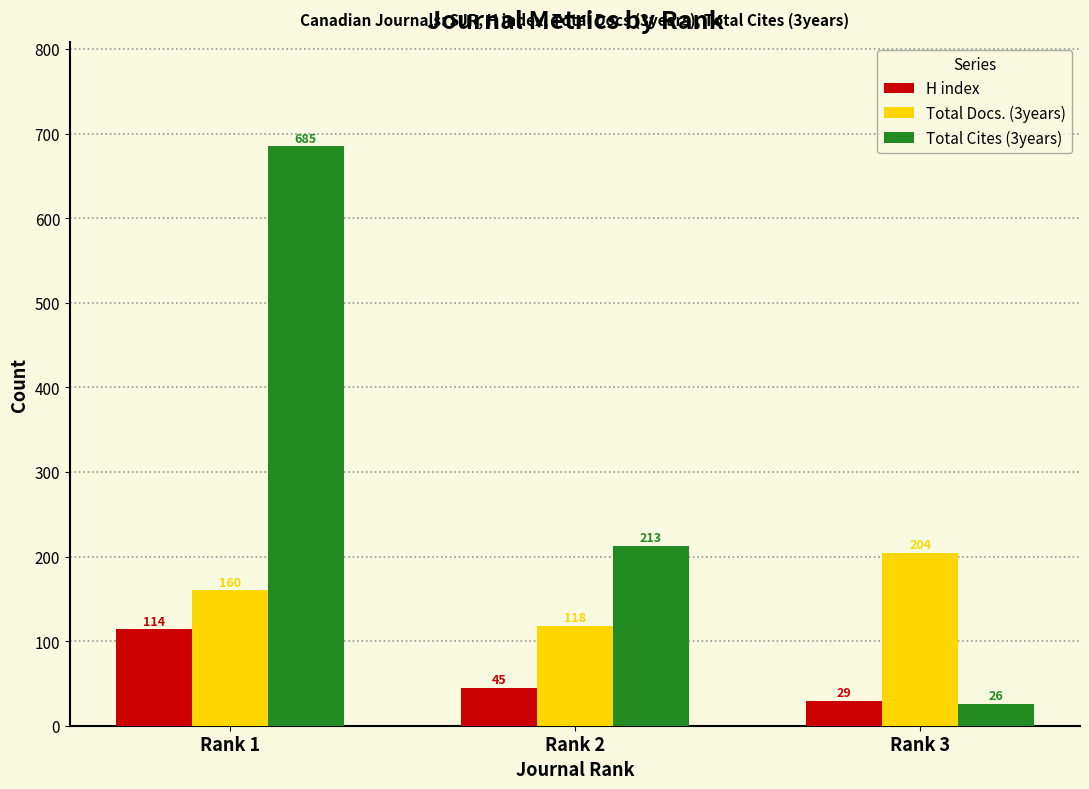

Which series has the largest range (max minus min)?

Total Cites (3years)